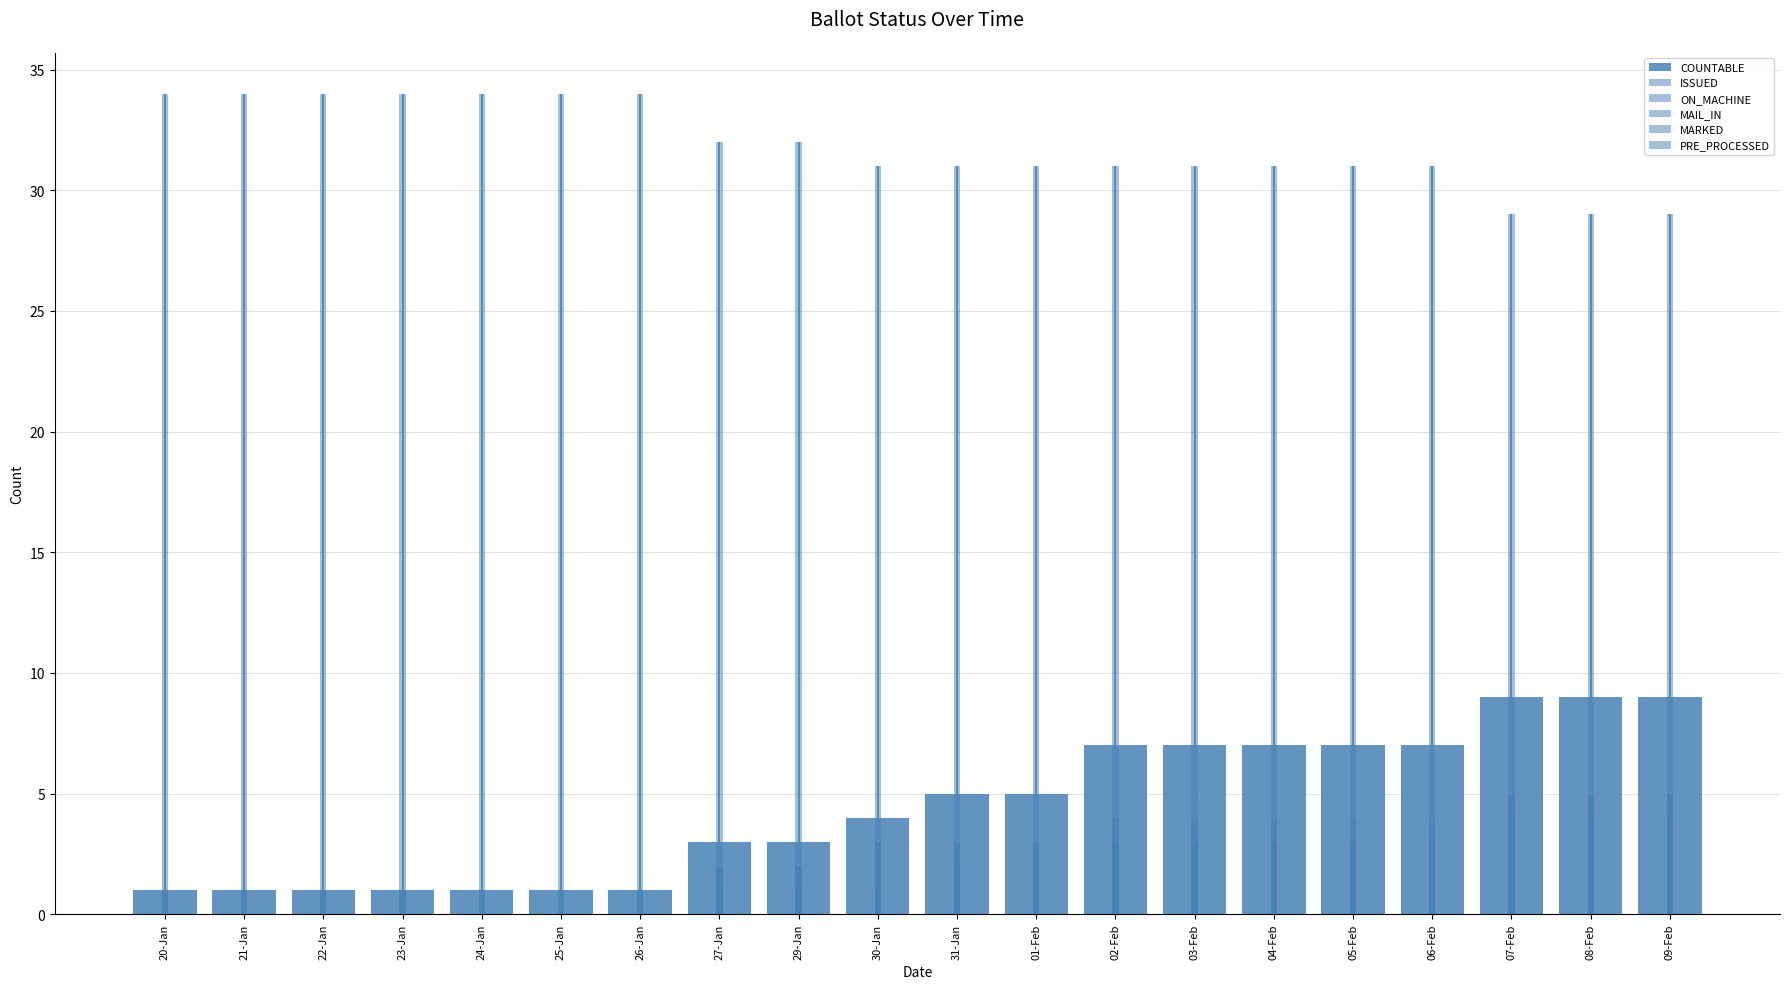

Which series has the largest total across all categories?

ISSUED